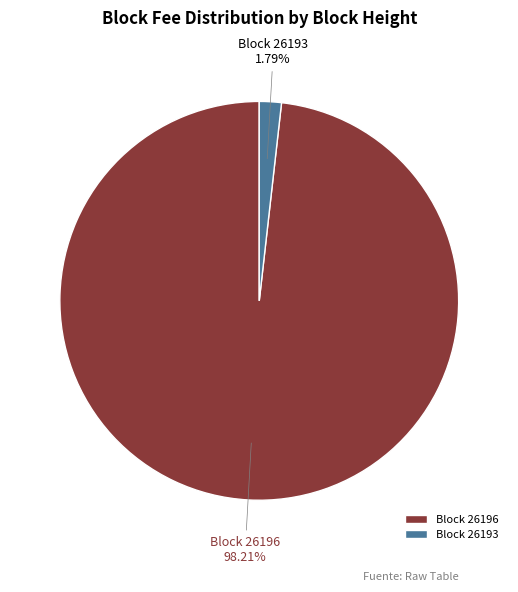

How many segments does this pie chart have?

2